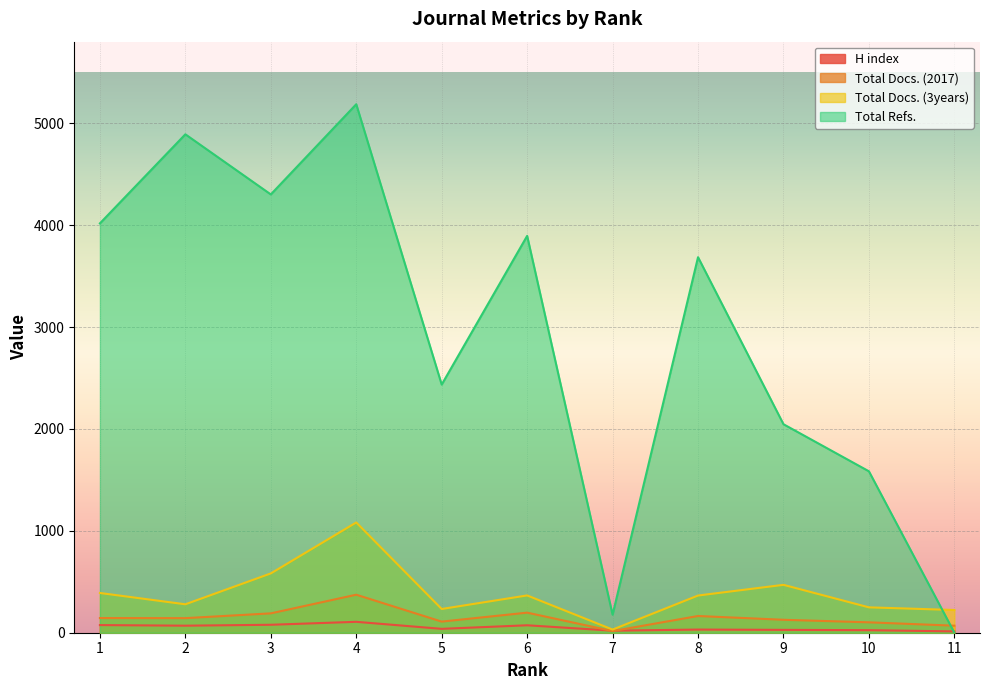

How many values in Total Refs. are above zero?

10